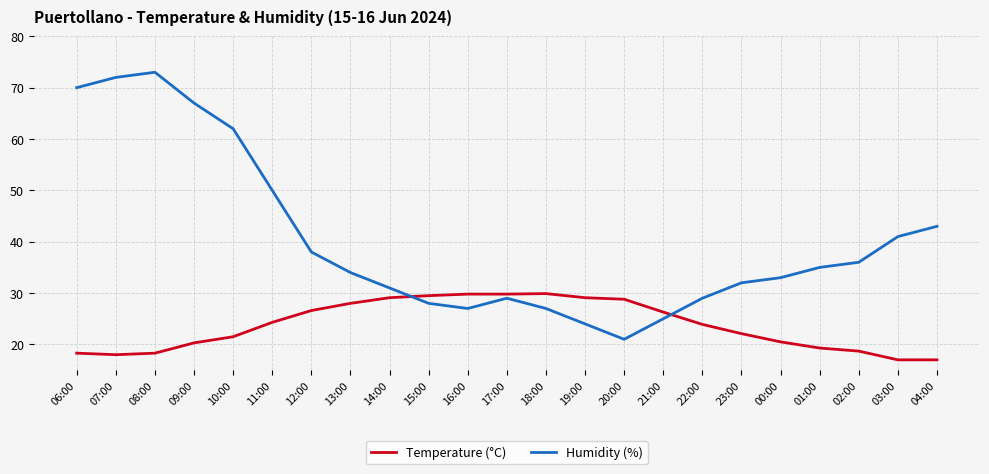

Is it true that Humidity (%) equals 14.1 at 01:00?

False